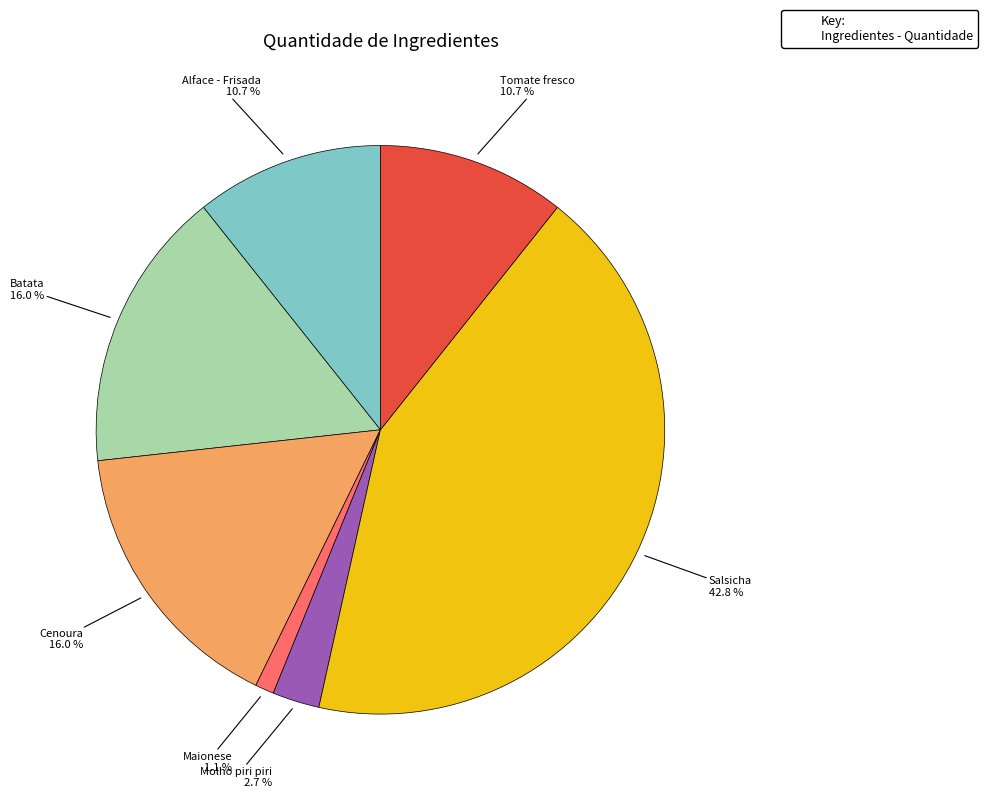

Is there a majority slice in this chart?

No